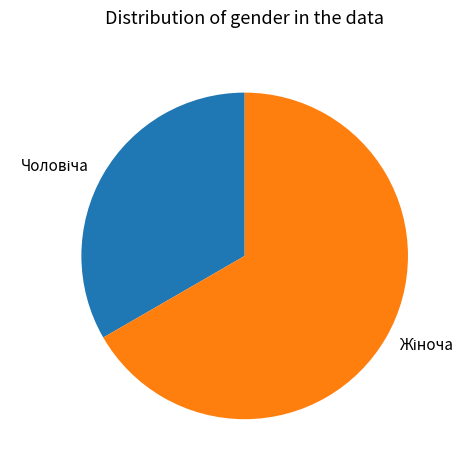

Does any single category account for the majority?

Yes